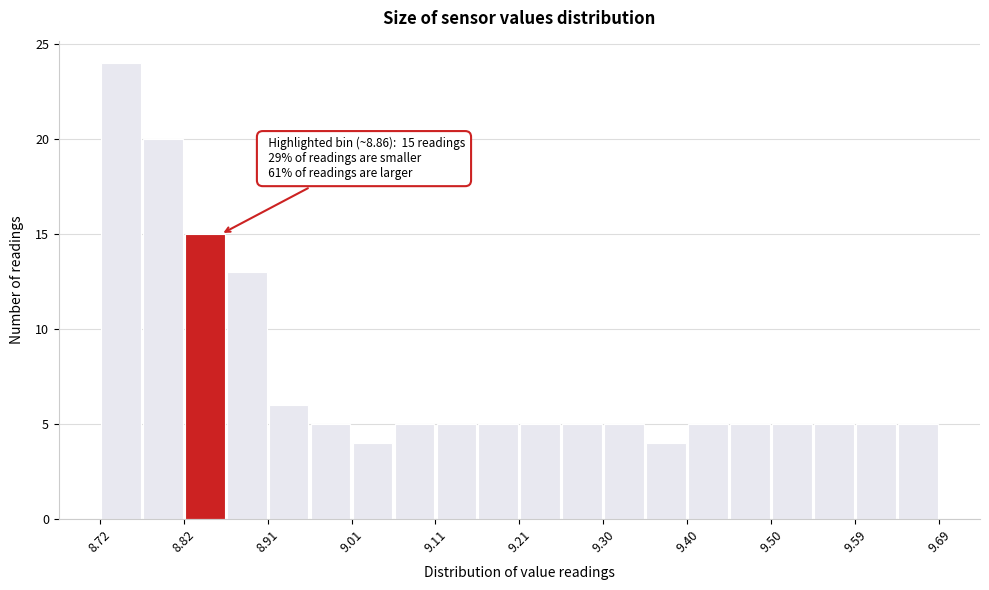

Which range on the x-axis has the tallest bar?

8.72 to 8.77